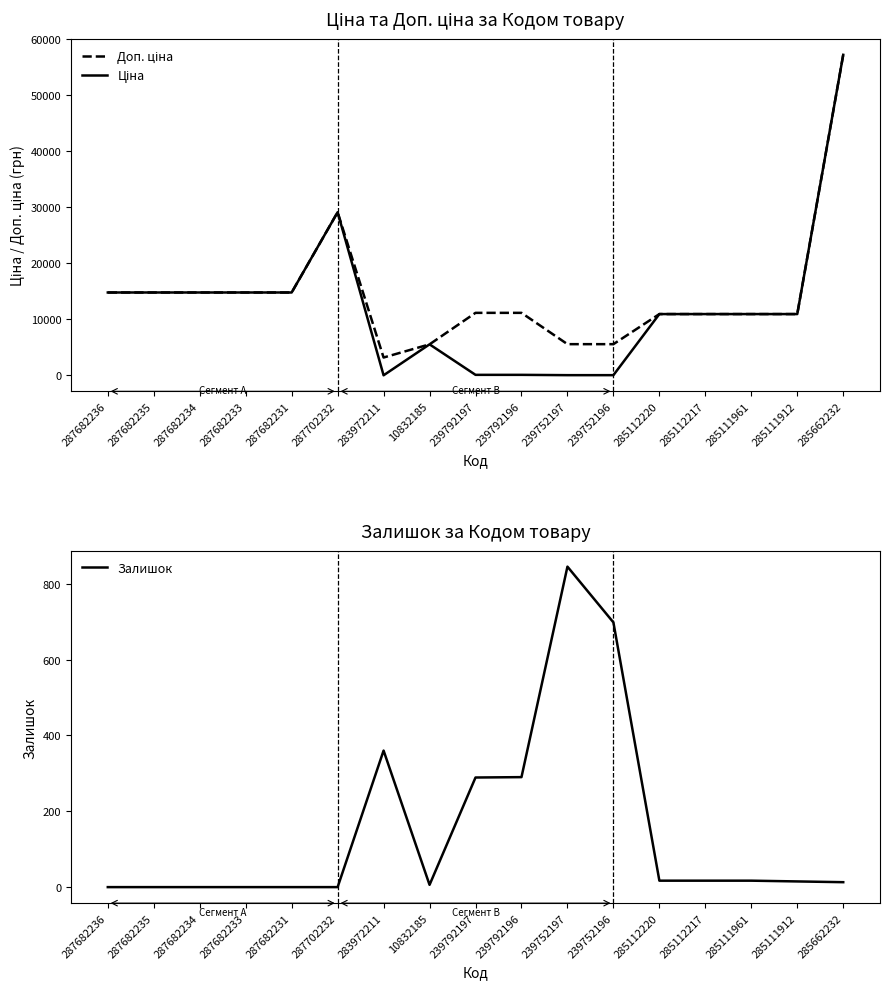

Which series changed the most between 283972211 and 285111961?

Ціна